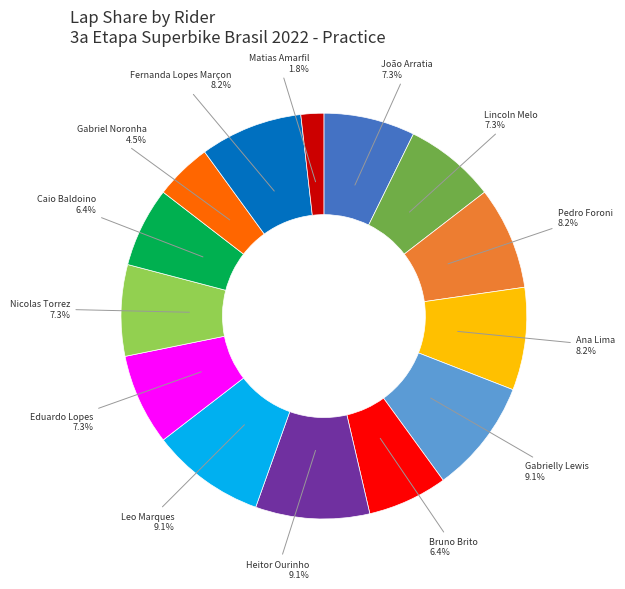

Is there any slice that represents more than half of the pie?

No